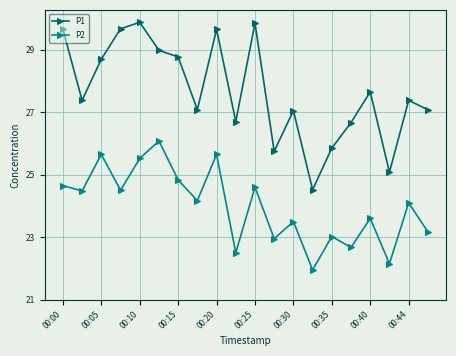

What is the difference between the maximum and minimum values in the P1 series?

5.4